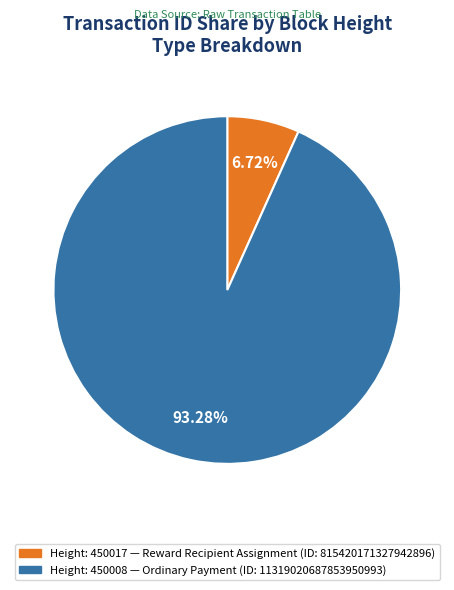

Is there any slice that represents more than half of the pie?

Yes